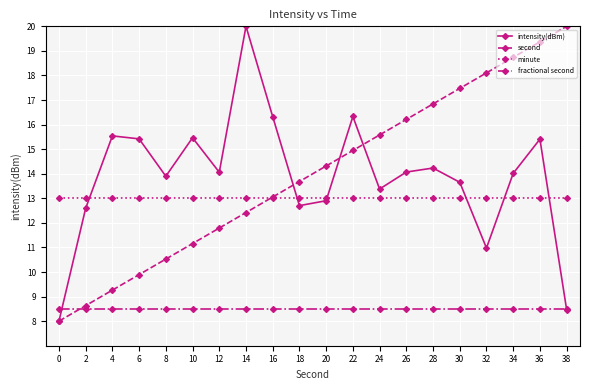

Rank the series at 32 from highest to lowest value.

second, minute, intensity(dBm), fractional second